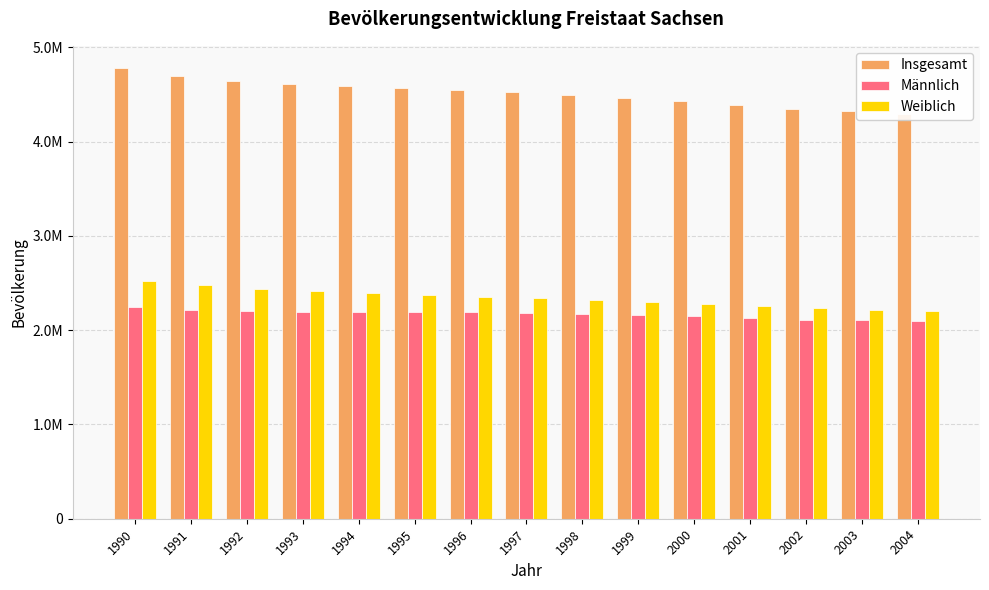

What is the value of the Männlich bar at the 2nd from the left?

2214693